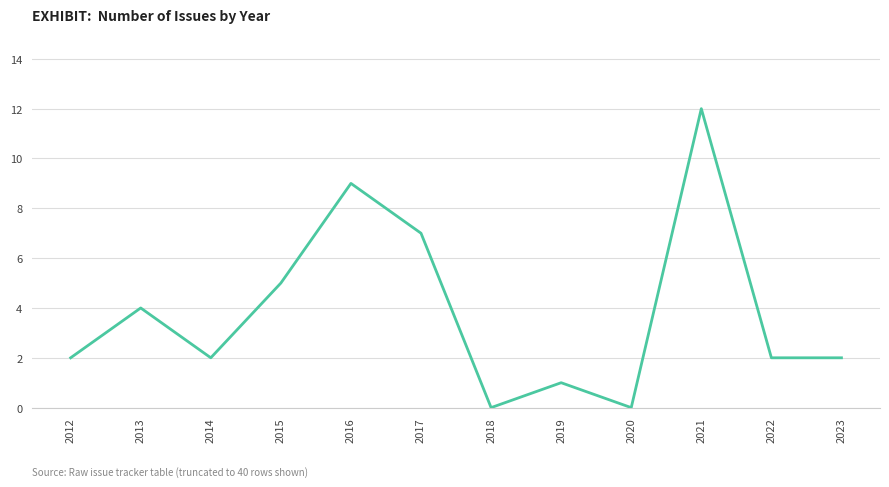

What is the difference between the maximum and minimum values?

12